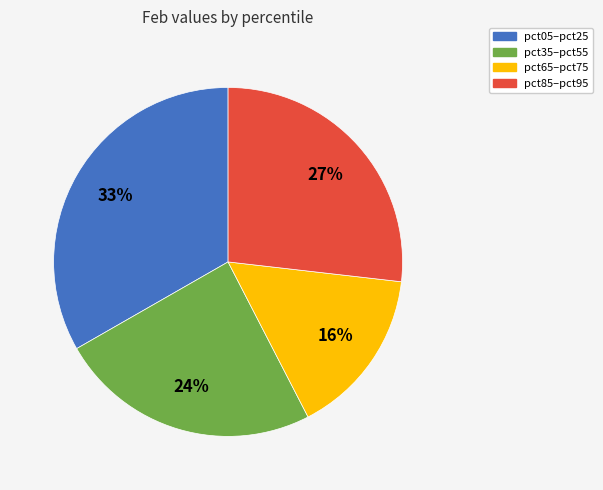

Count the number of slices in the pie.

4